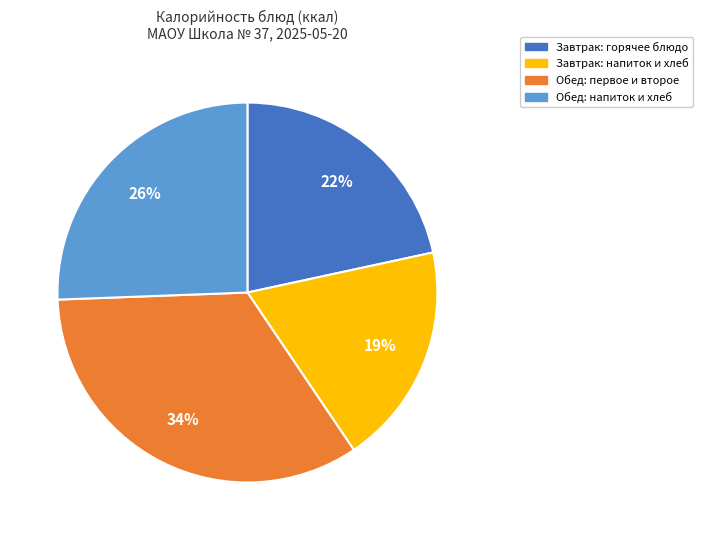

What is the smallest slice in the pie chart?

Завтрак: напиток и хлеб